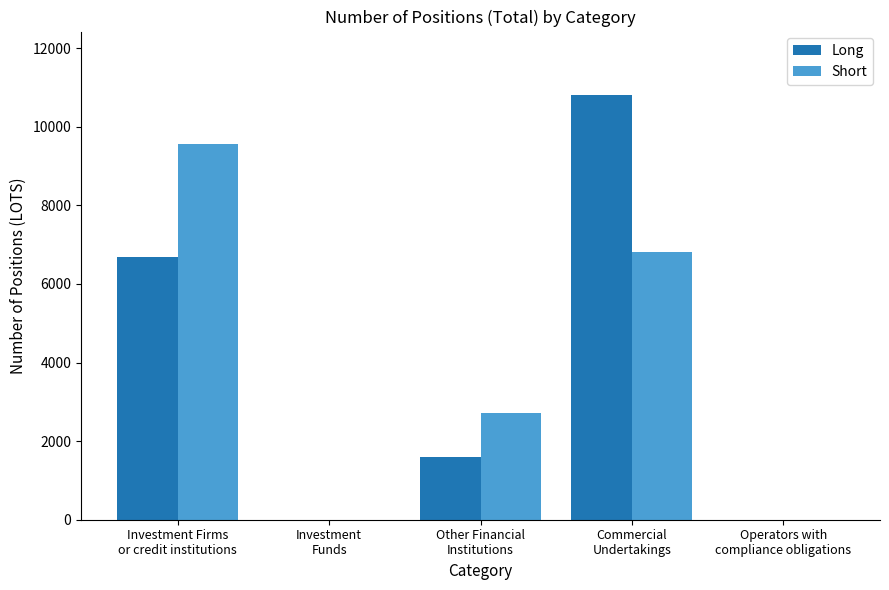

How many distinct data groups are displayed?

2